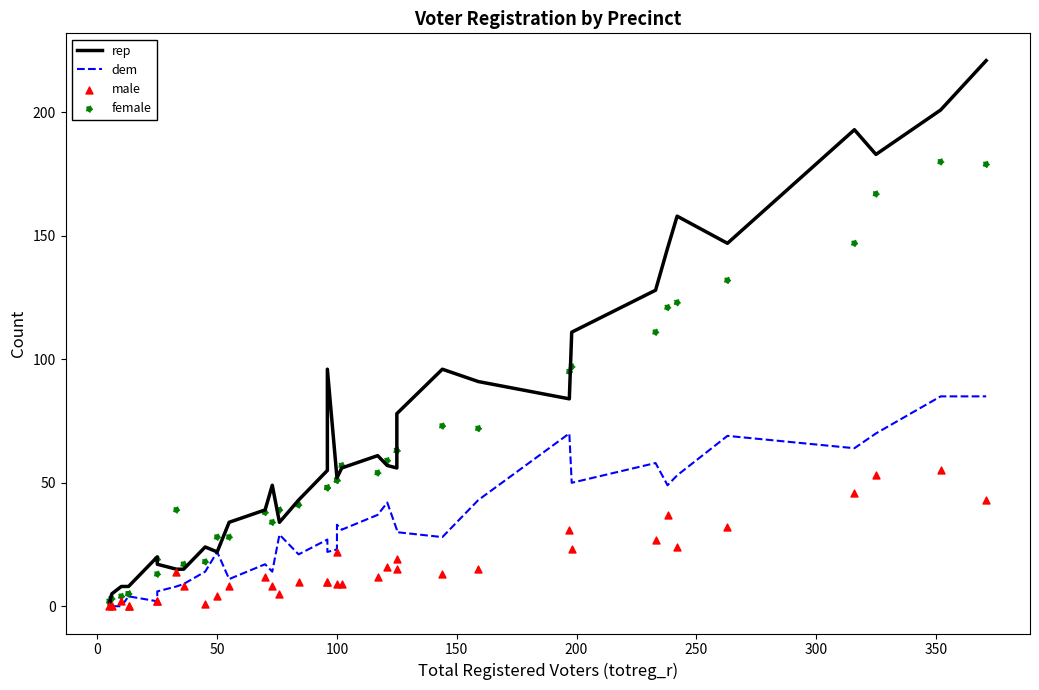

Which series reaches the maximum Y coordinate?

rep